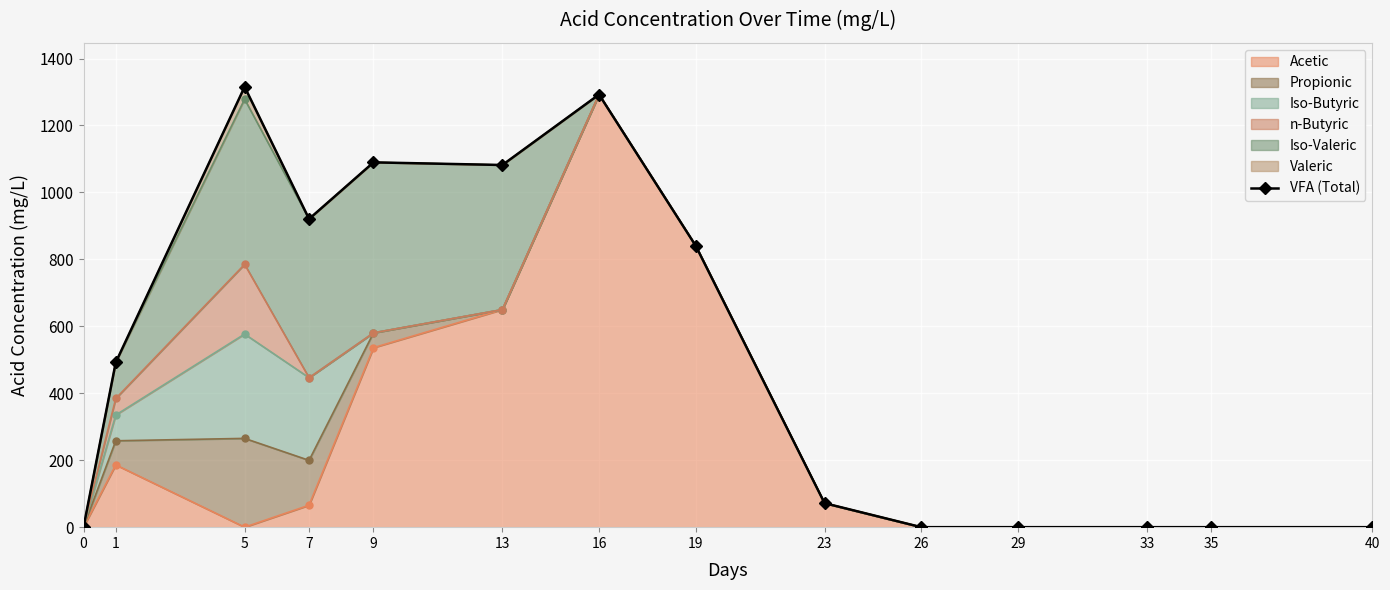

List the labels in order of value, smallest first.

0, 26, 29, 33, 35, 40, 23, 1, 19, 7, 13, 9, 16, 5